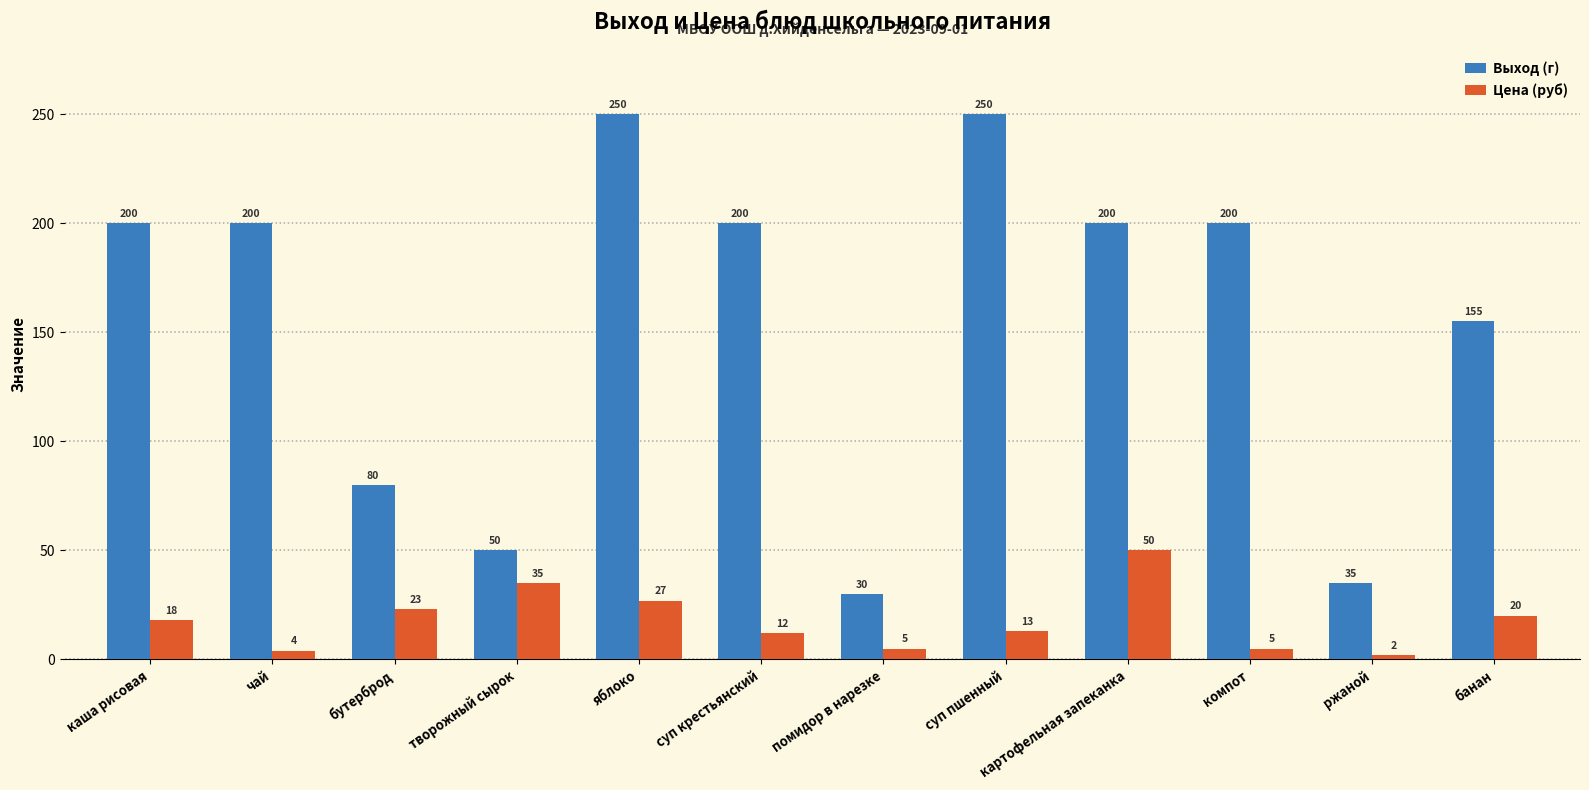

At which label is Цена (руб) closest to 26?

яблоко